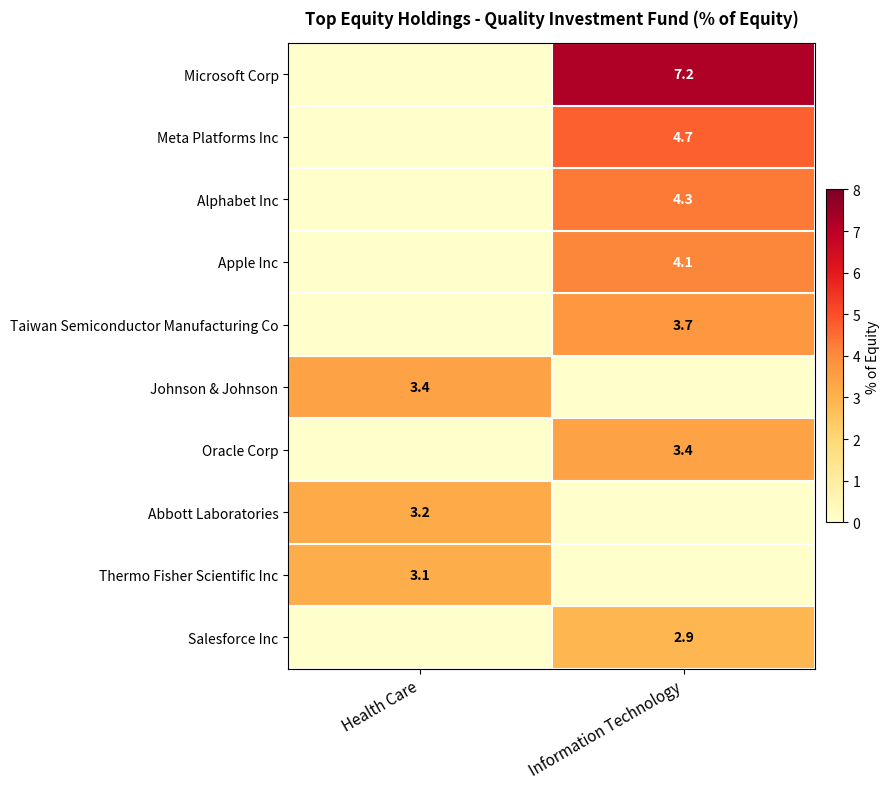

The Abbott Laboratories series shows 3.2 at Health Care. True or false?

True